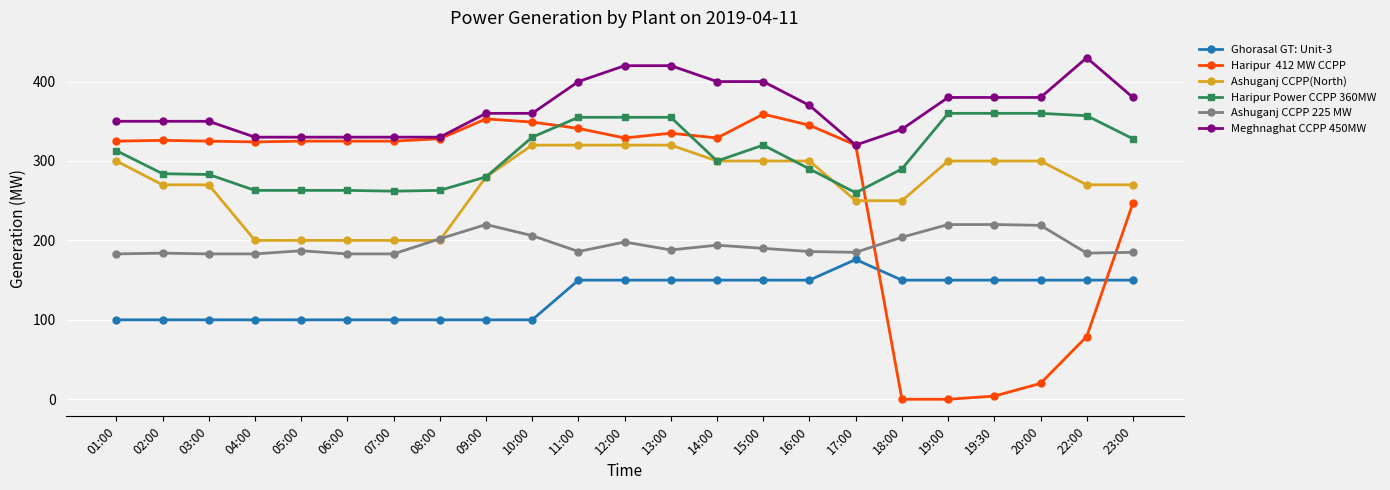

Which label corresponds to the largest value in the chart?

22:00